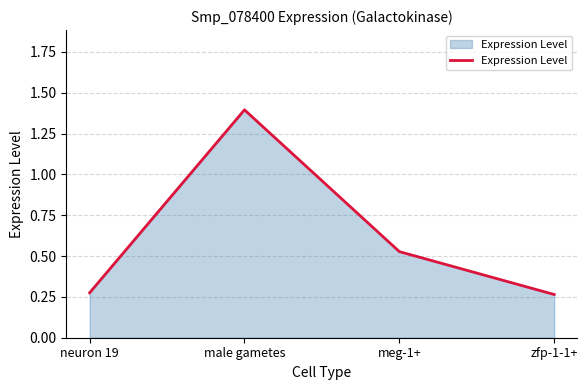

What position from the right is zfp-1-1+?

1